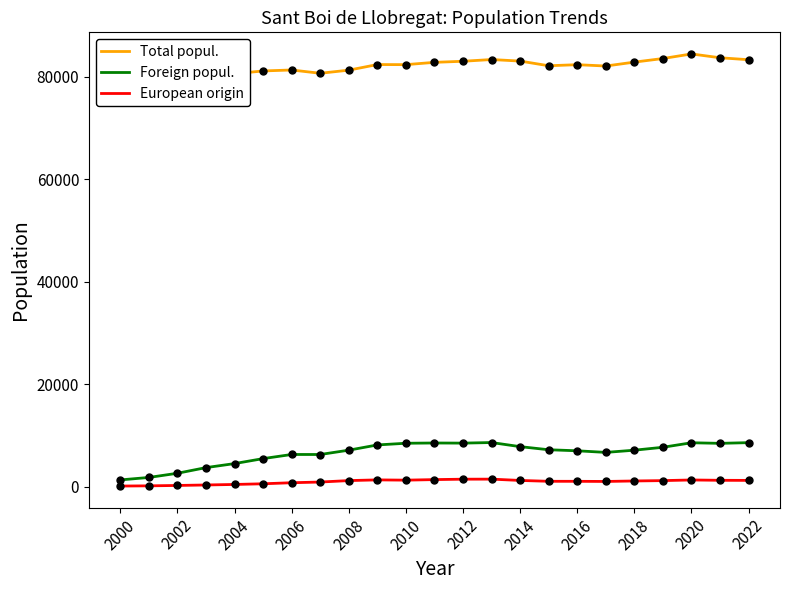

Rank the series at 2020 from highest to lowest value.

Total popul., Foreign popul., European origin